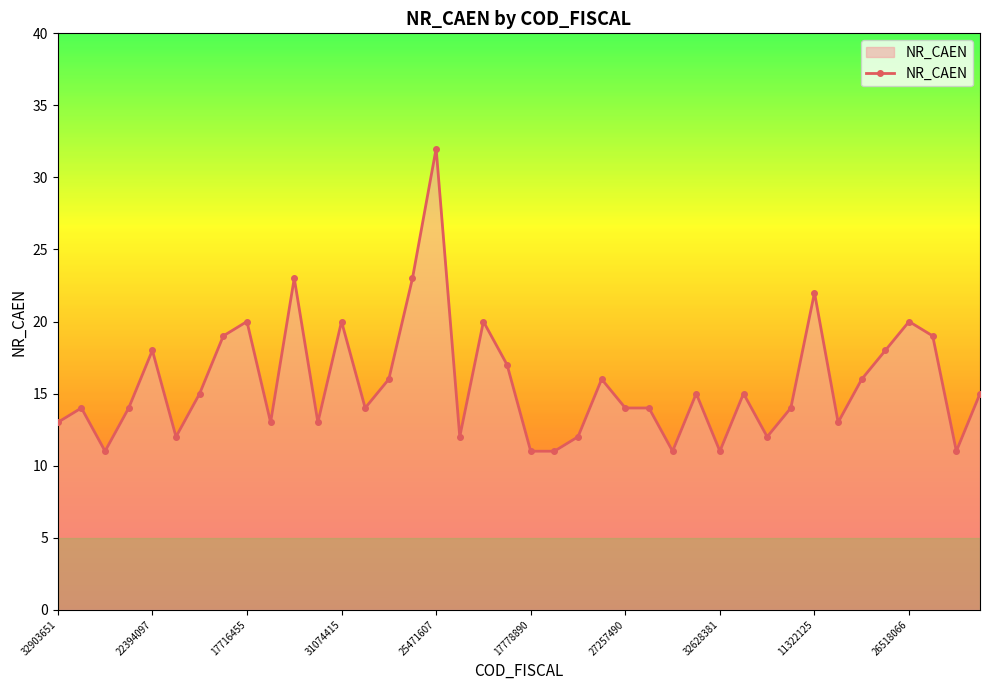

True or false: there are more than 0 points higher than both neighbors.

True